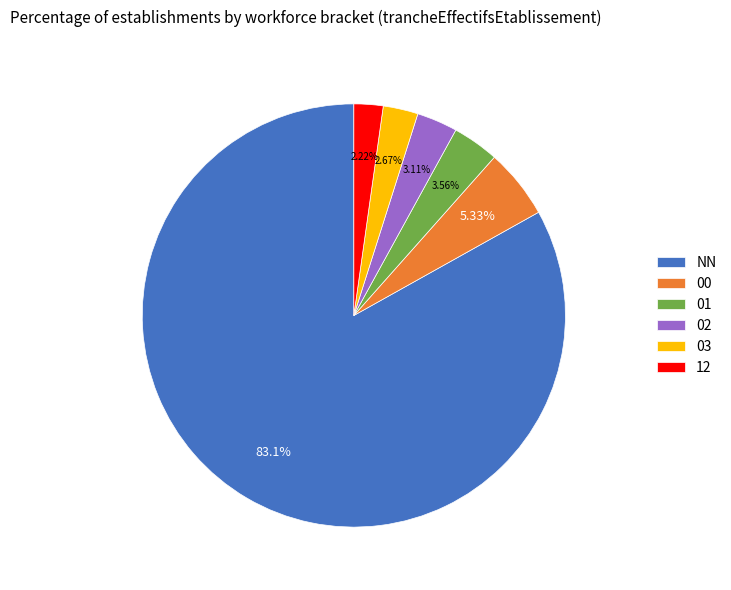

Count the number of slices in the pie.

6